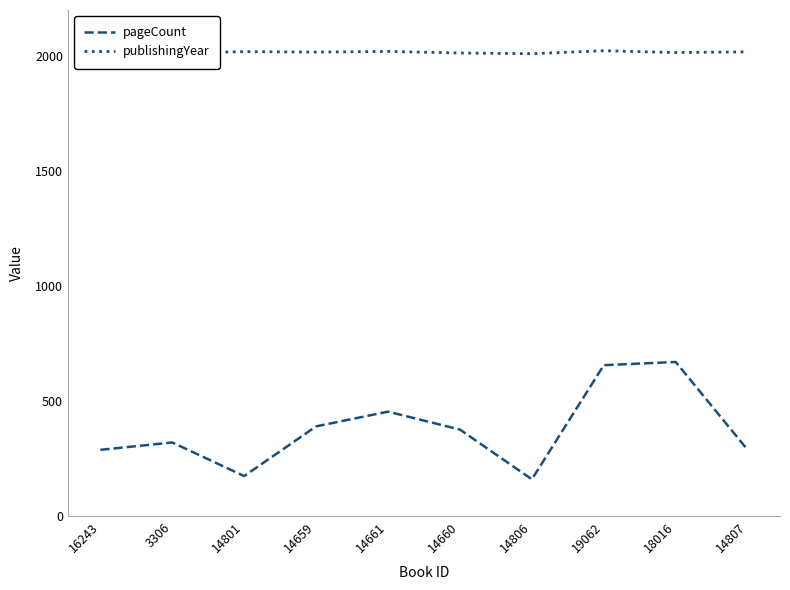

What position from the left is 14659?

4